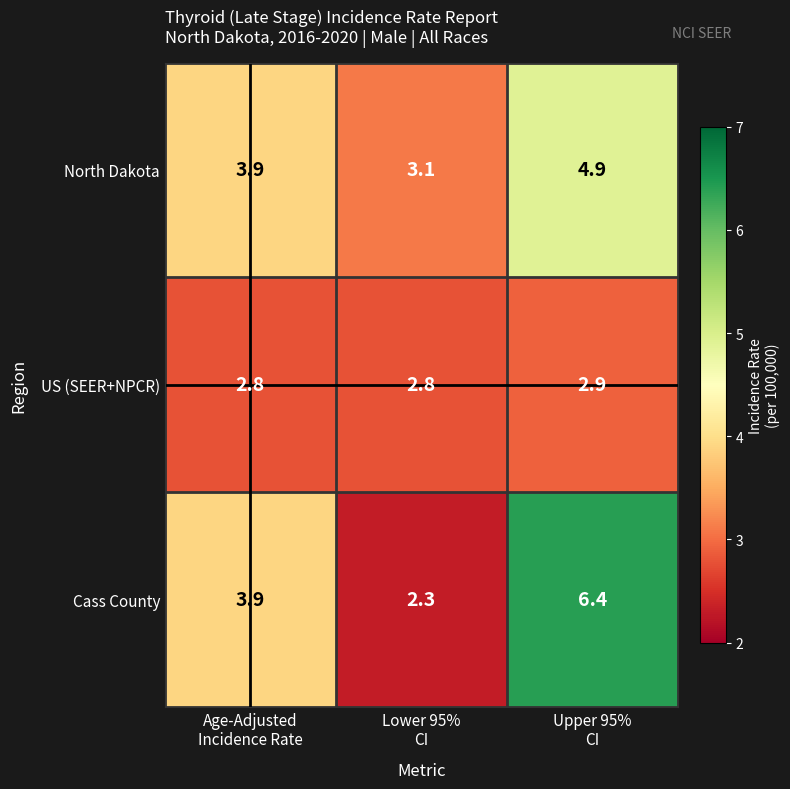

List the series in order of their overall mean, lowest first.

US (SEER+NPCR), North Dakota, Cass County